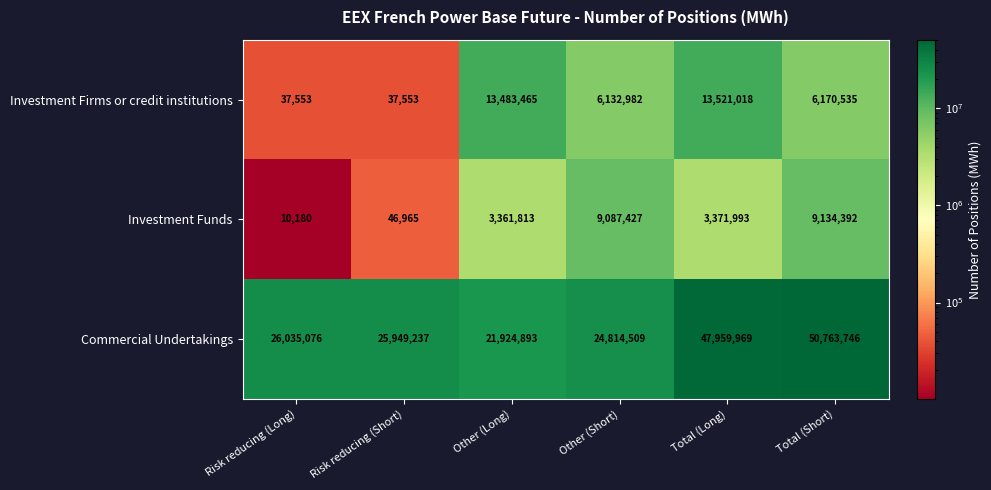

Reading left to right, transcribe all the data shown in this chart.

Investment Firms or credit institutions: 37553	37553	13483465	6132982	13521018	6170535
Investment Funds: 10180	46965	3361813	9087427	3371993	9134392
Commercial Undertakings: 26035076	25949237	21924893	24814509	47959969	50763746